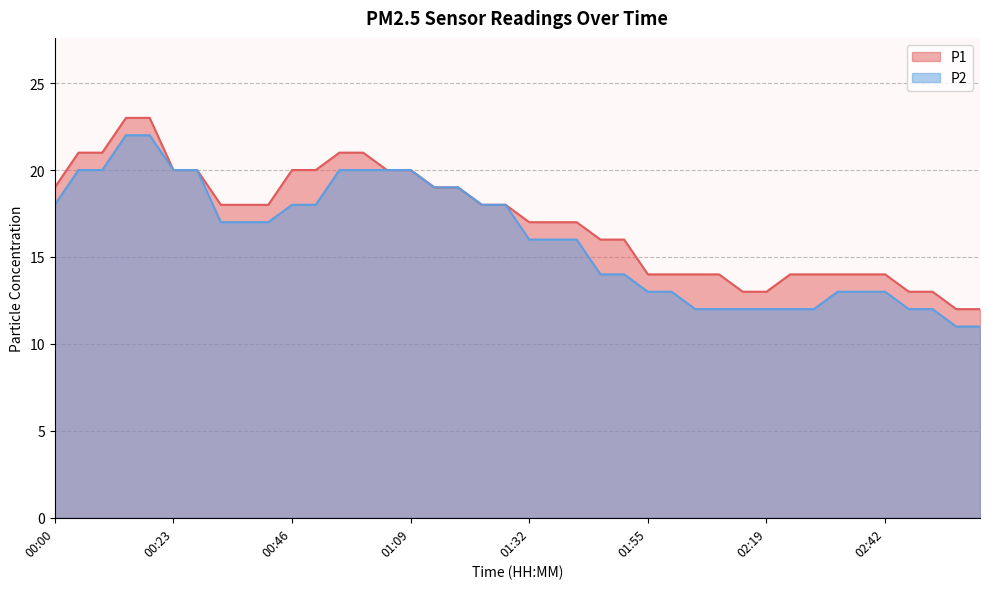

True or false: P1 has a value of 12 at 03:00.

True